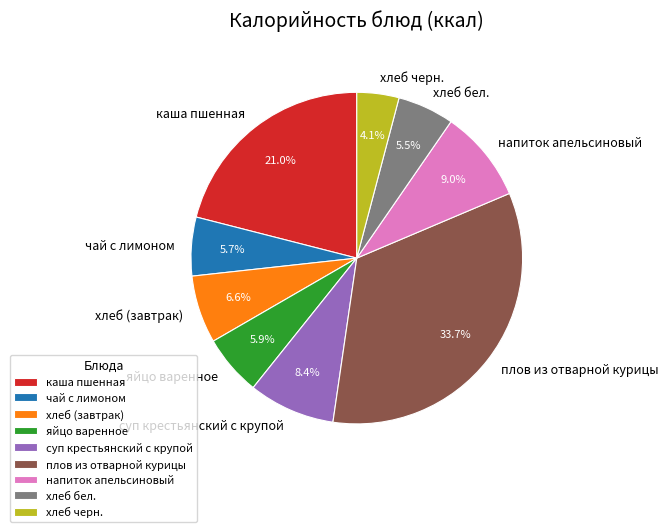

To the nearest percent, what is the difference between the хлеб черн. and плов из отварной курицы slice percentages?

30%